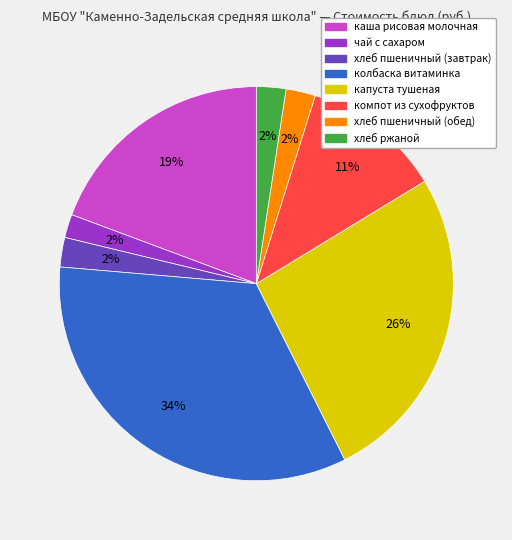

Is there a majority slice in this chart?

No